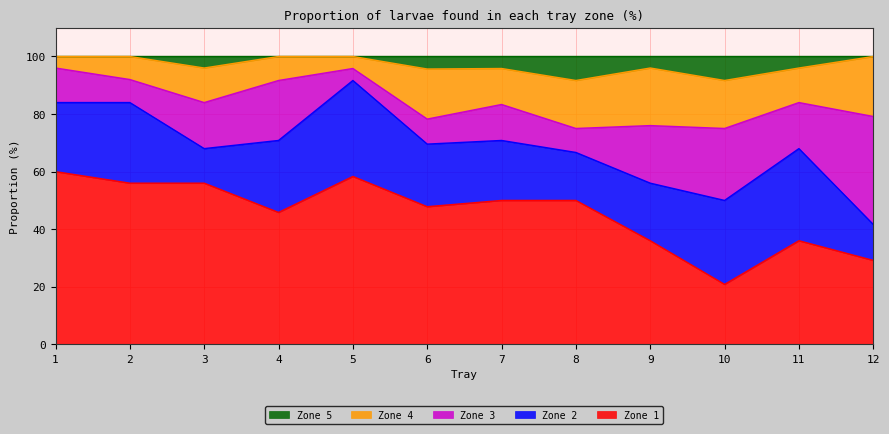

How many values in the Zone 1 series exceed 50?

4